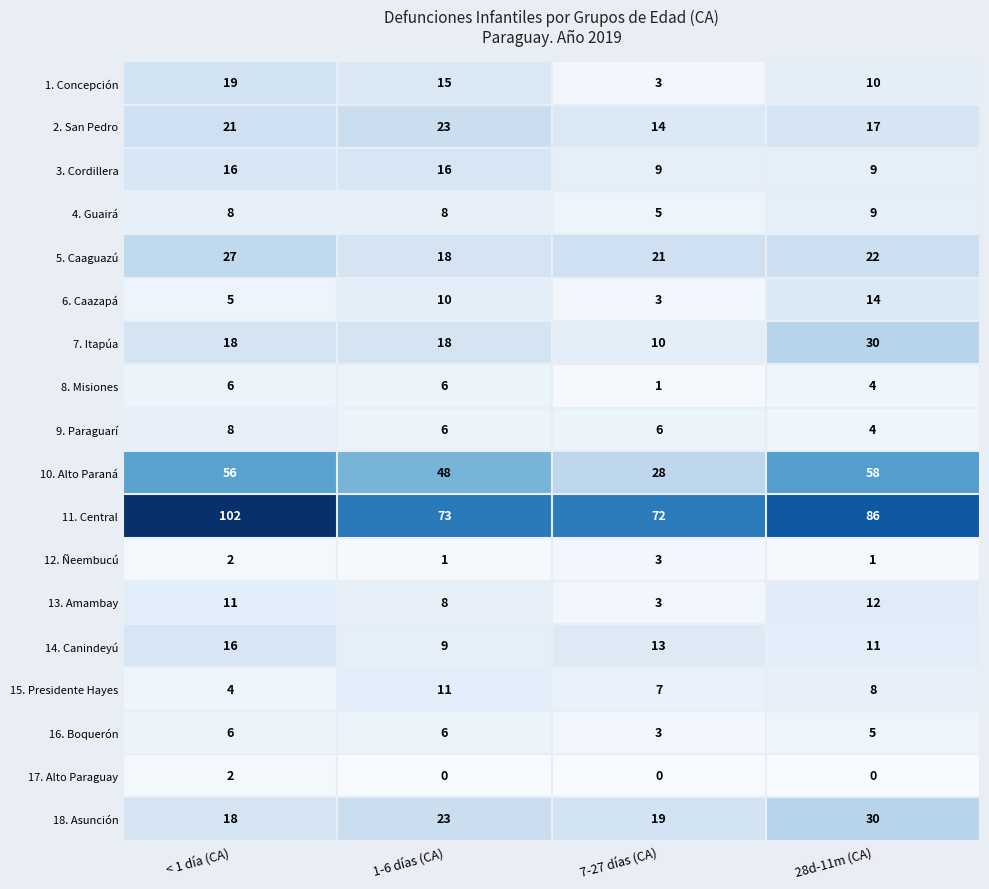

Rank the categories by 10. Alto Paraná value from highest to lowest.

28d-11m (CA), < 1 día (CA), 1-6 días (CA), 7-27 días (CA)